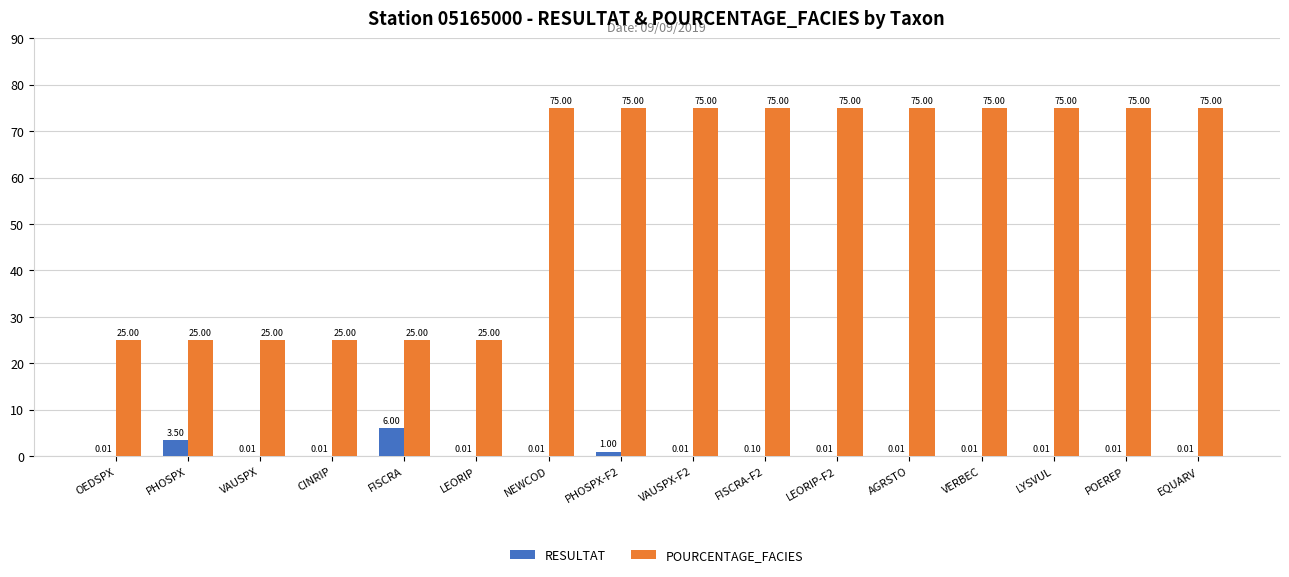

At which category is the sum across all series the highest?

PHOSPX-F2